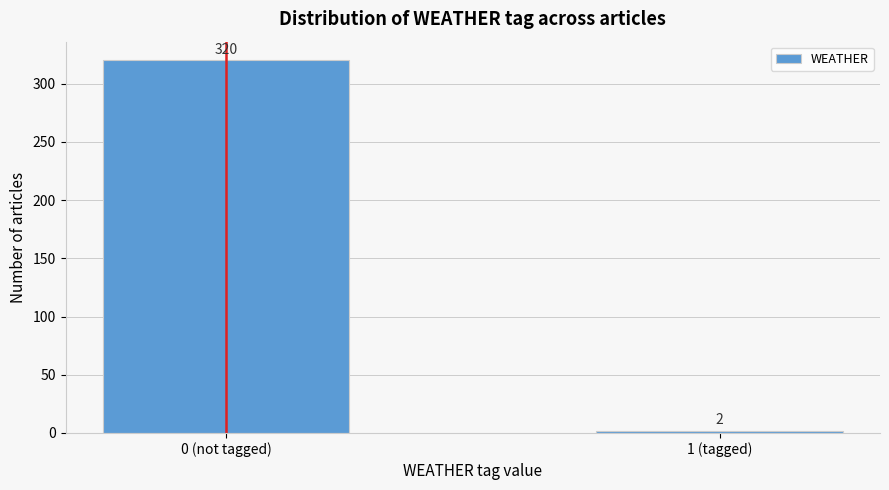

Reading left to right, what are all the values shown in this chart?

0 (not tagged)=320	1 (tagged)=2